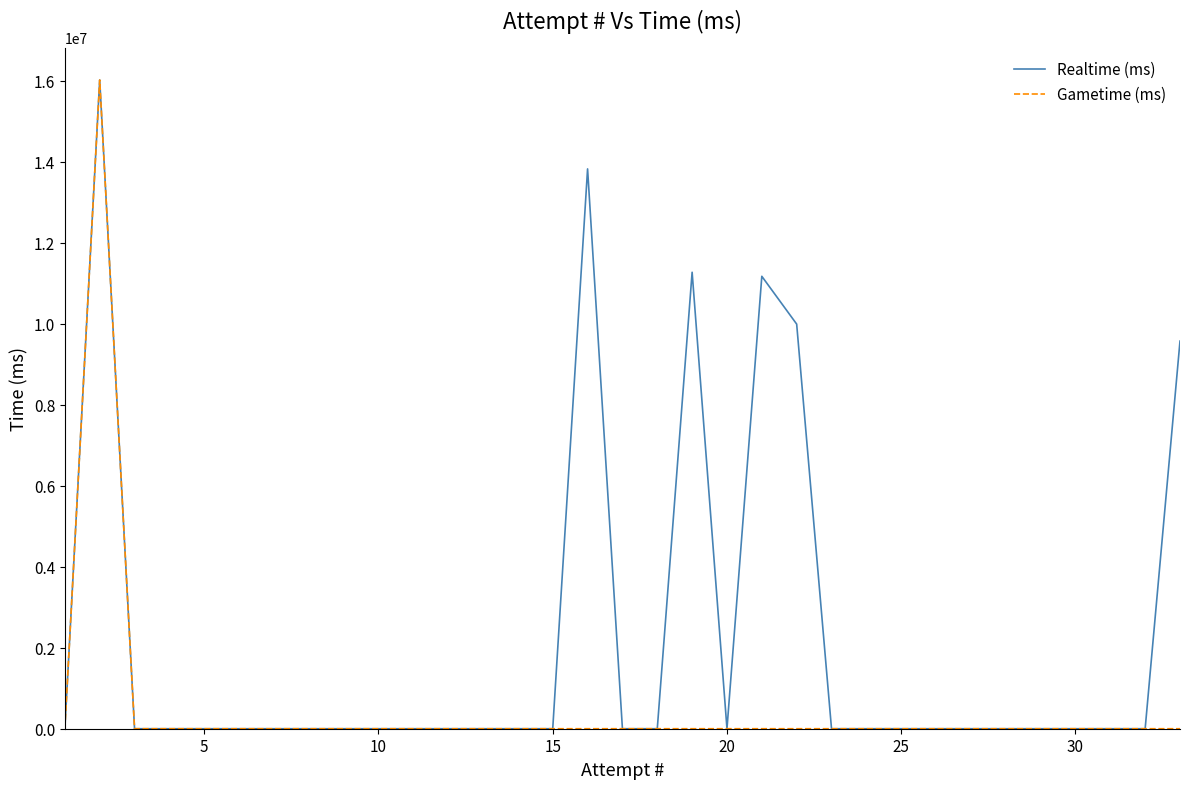

Reading right to left, transcribe all the data shown in this chart.

Realtime (ms): 9571324	0	0	0	0	0	0	0	0	0	0	9991709	11172082	0	11272098	0	0	13824380	0	0	0	0	0	0	0	0	0	0	0	0	0	16020100	0
Gametime (ms): 0	0	0	0	0	0	0	0	0	0	0	0	0	0	0	0	0	0	0	0	0	0	0	0	0	0	0	0	0	0	0	16020100	0